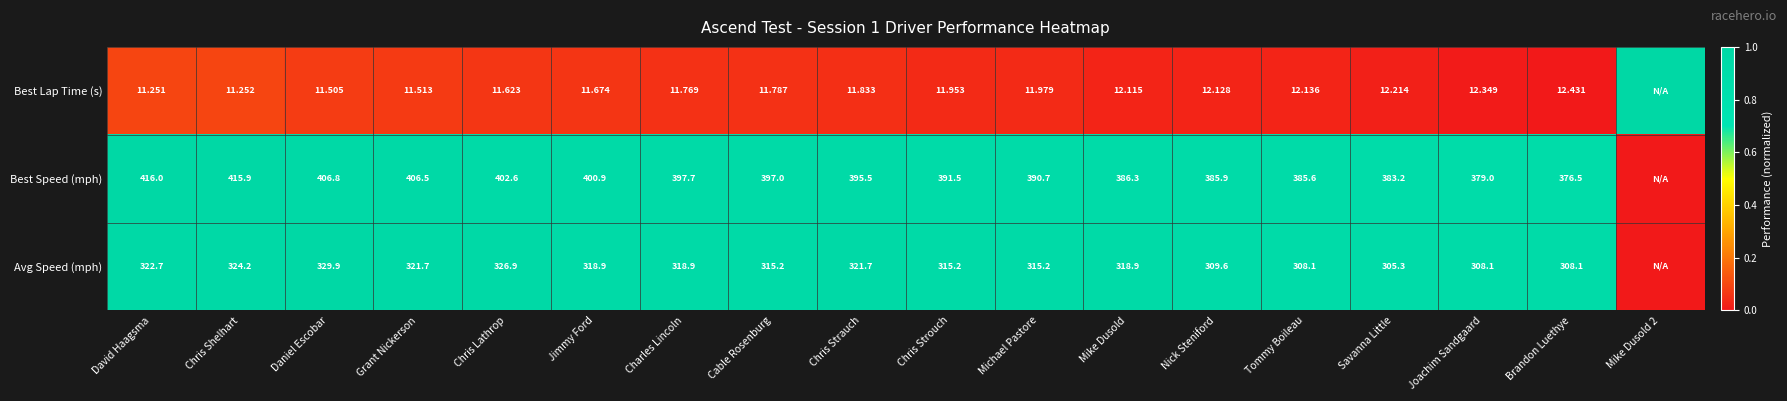

At Savanna Little, list the series in order from largest to smallest.

Best Speed (mph), Avg Speed (mph), Best Lap Time (s)